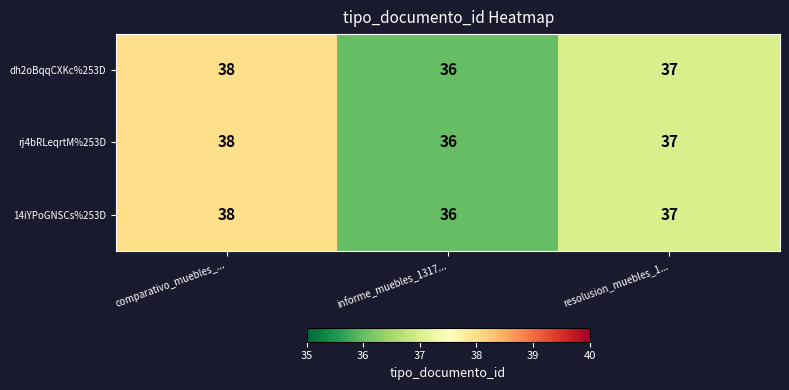

What is the sum of all 14iYPoGNSCs%253D values?

111